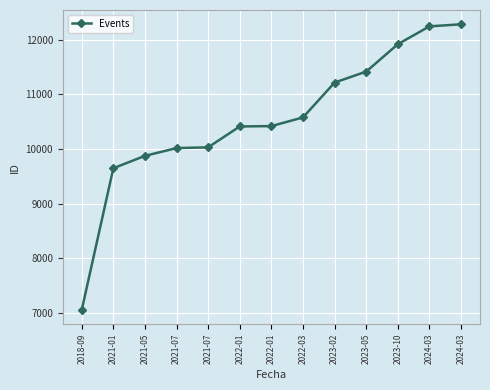

What is the difference between the second highest and minimum values?

5197